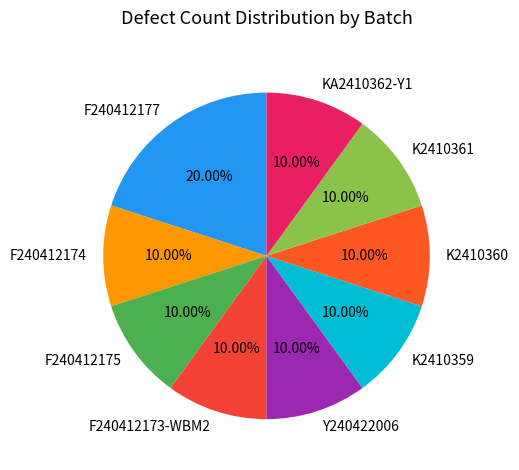

Which category has the biggest portion of the pie?

F240412177